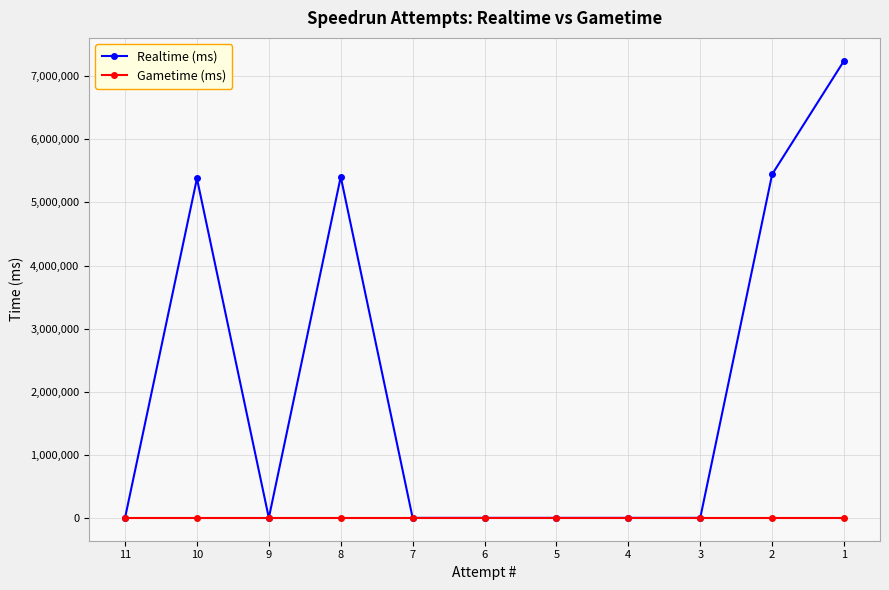

List the series in order of their overall mean, highest first.

Realtime (ms), Gametime (ms)